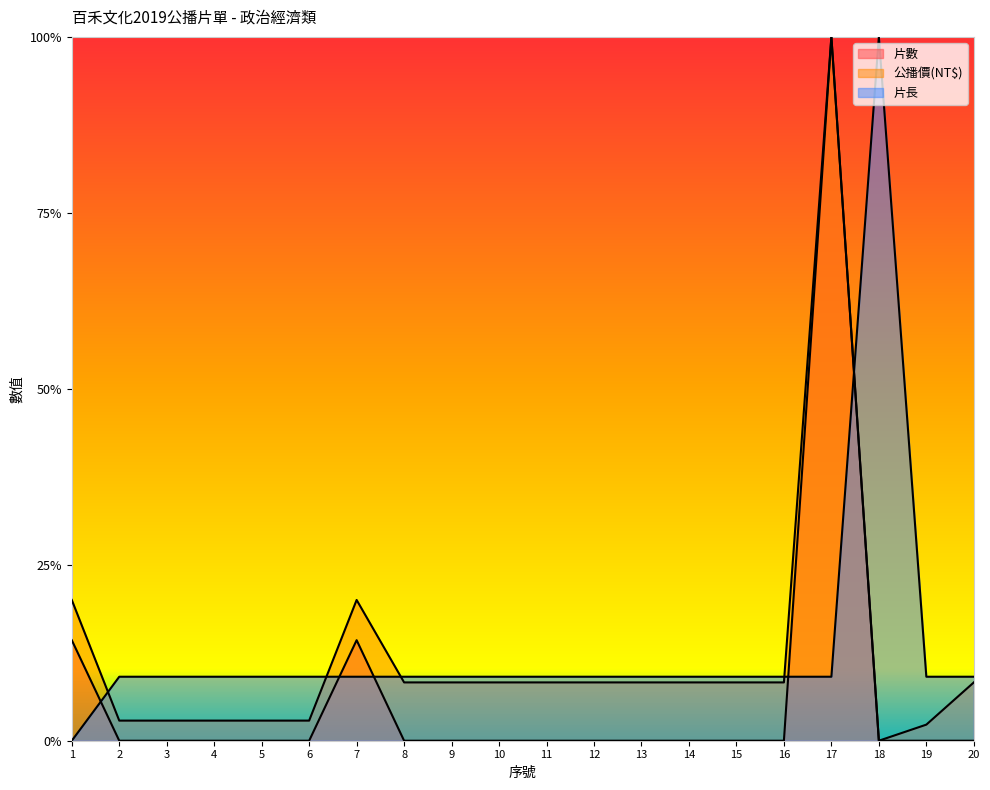

At how many categories does at least one series exceed 0?

20